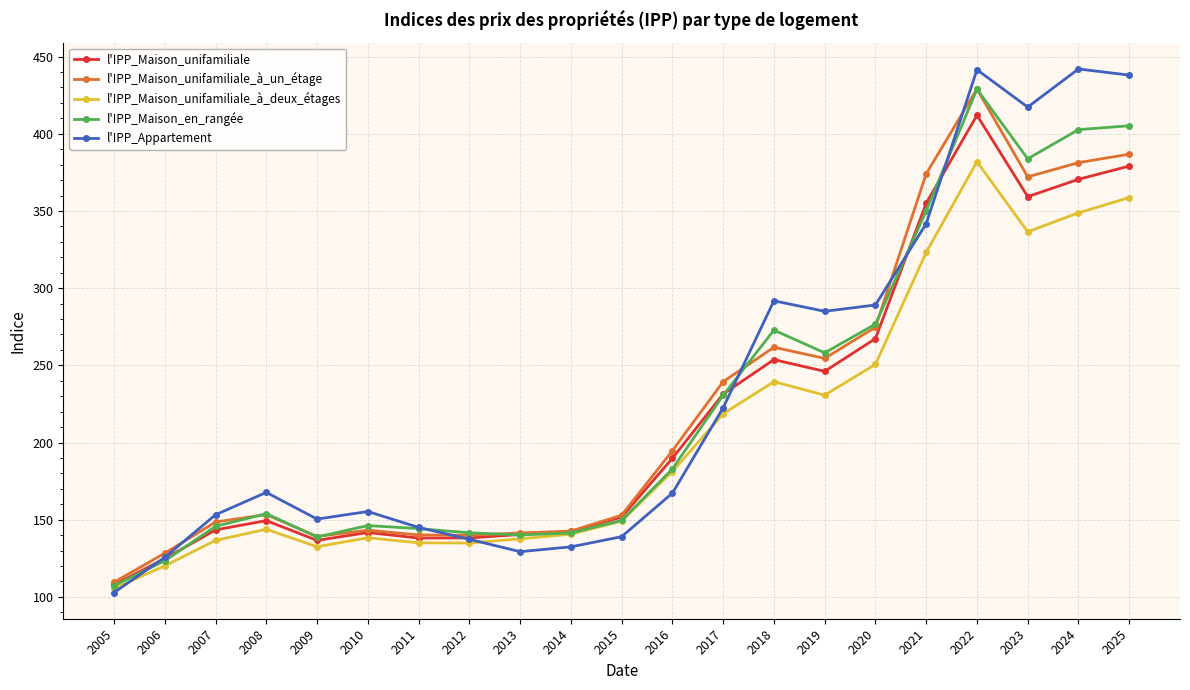

What is the value of the l'IPP_Maison_unifamiliale_à_un_étage point at the 21st from the left?

386.8